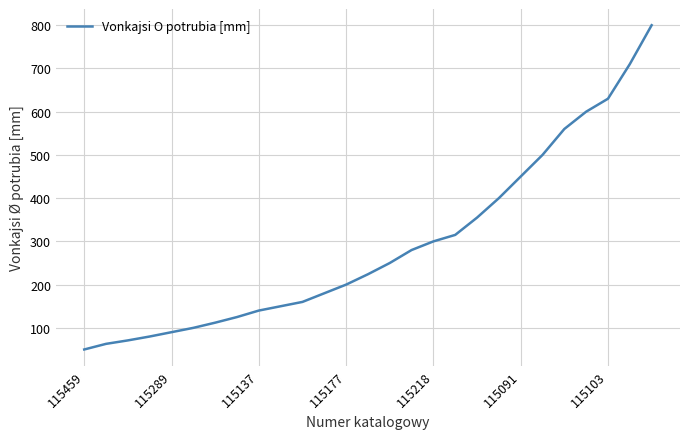

What is the smallest value displayed?

50